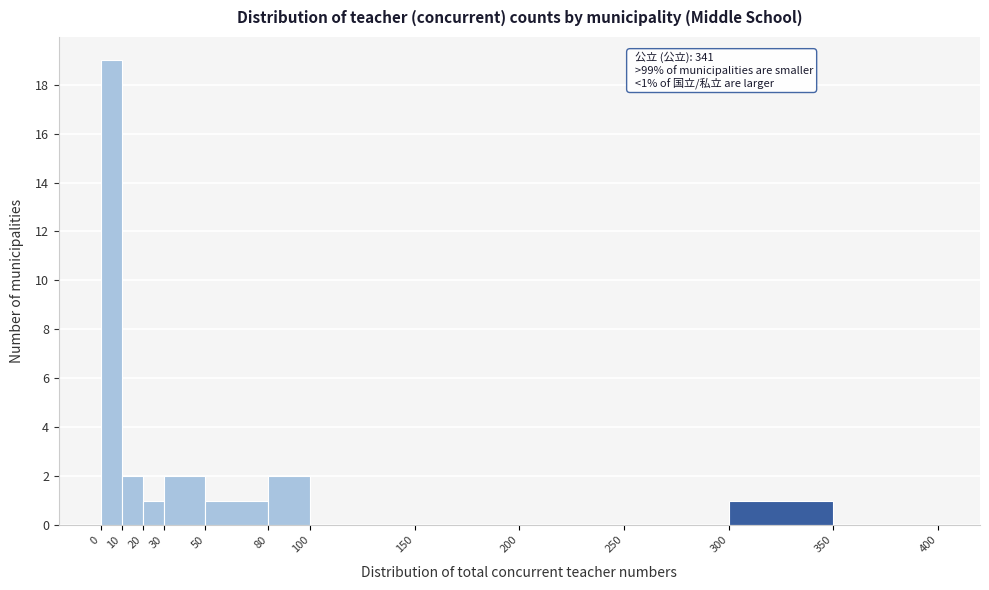

Which range on the x-axis has the tallest bar?

0 to 10